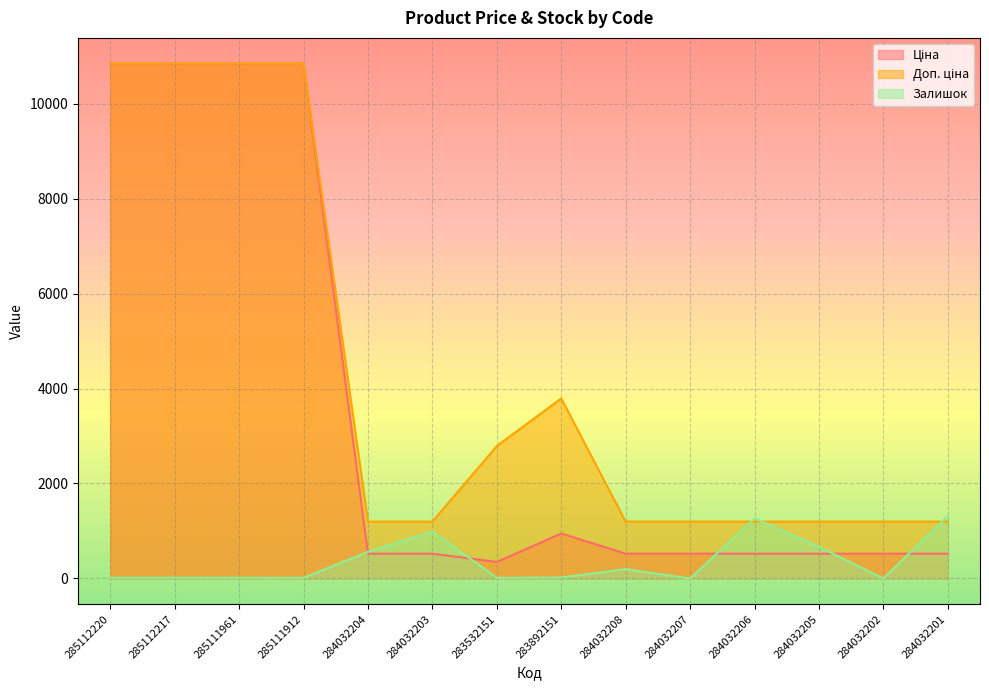

How many data points in Залишок are above 21?

6